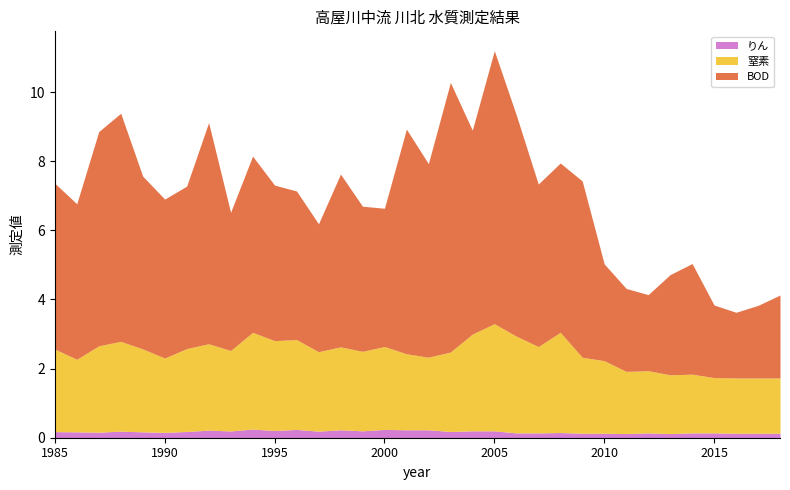

What is the difference between the highest and lowest values at 1999?

4.0